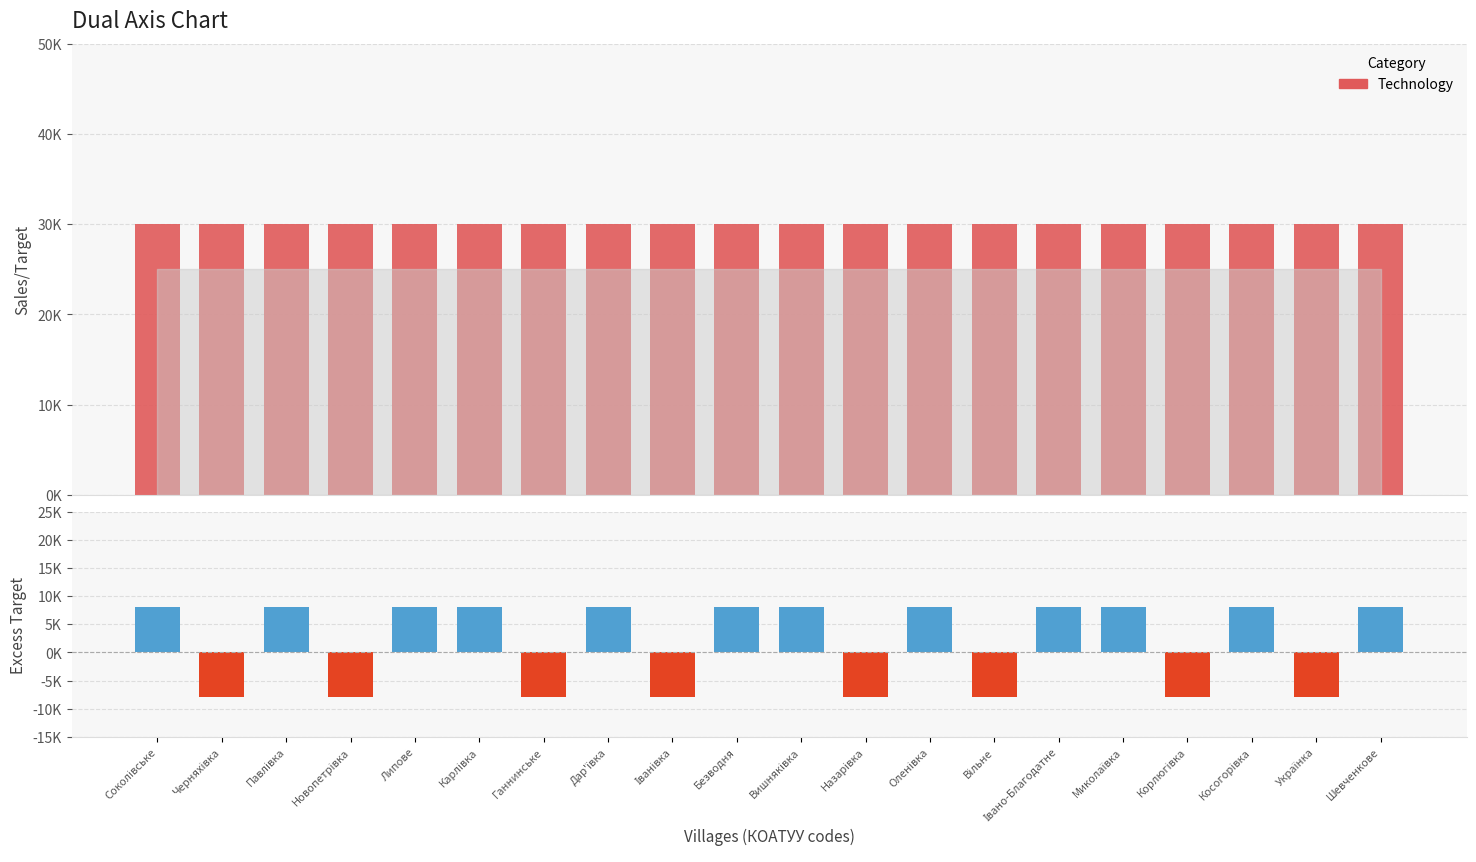

What is the value of the Appendices bar at the 16th from the left?

30000